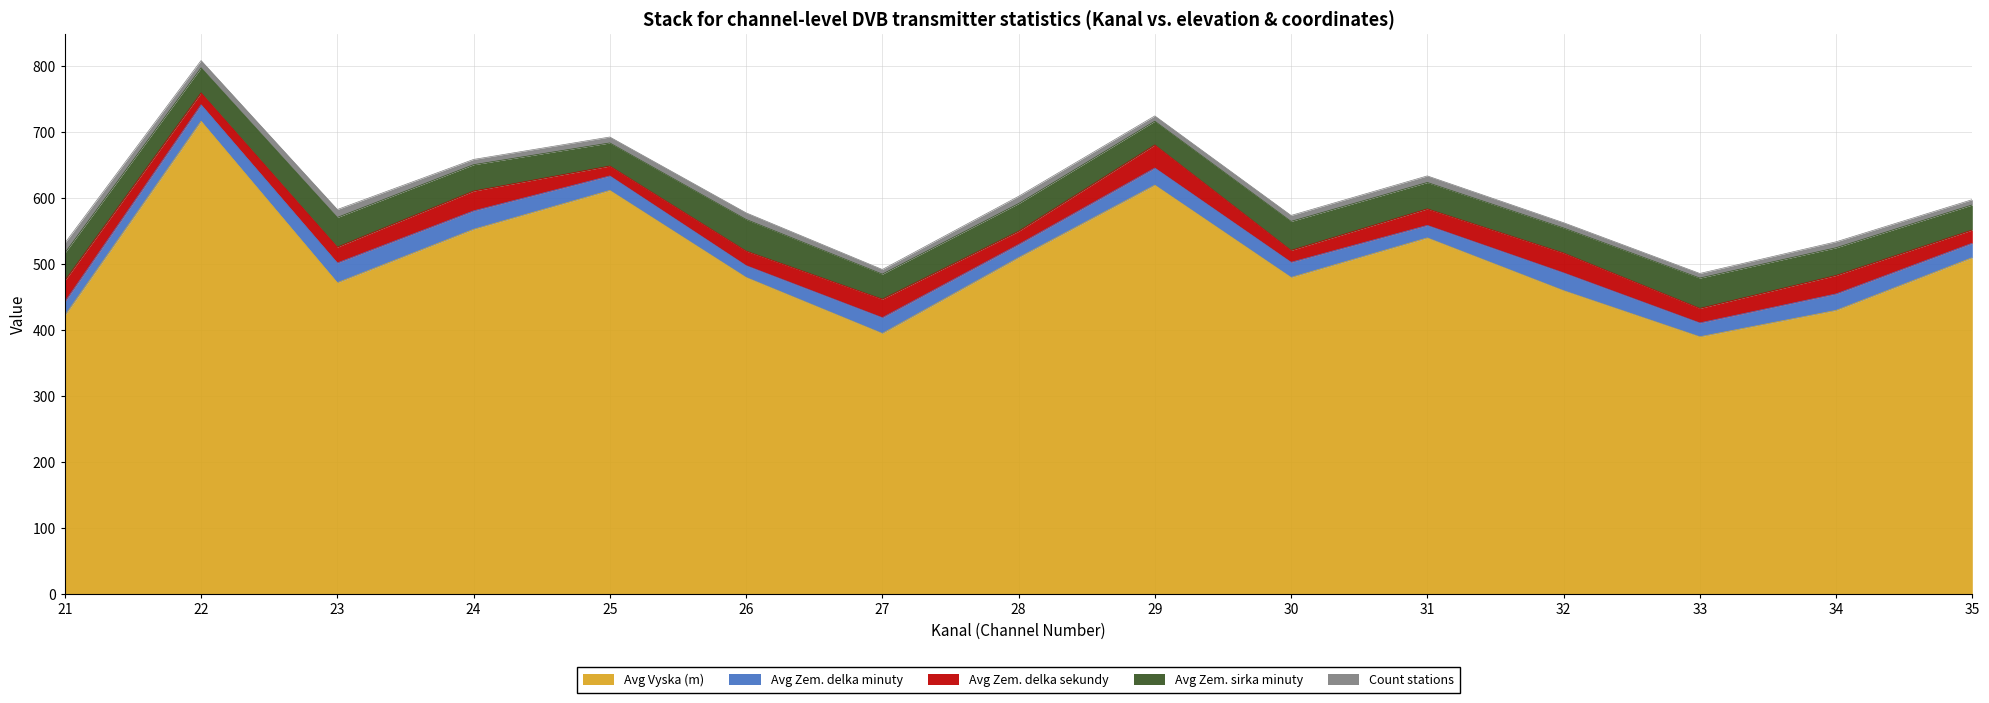

What is the highest value of the Avg Zem. delka minuty series?

30